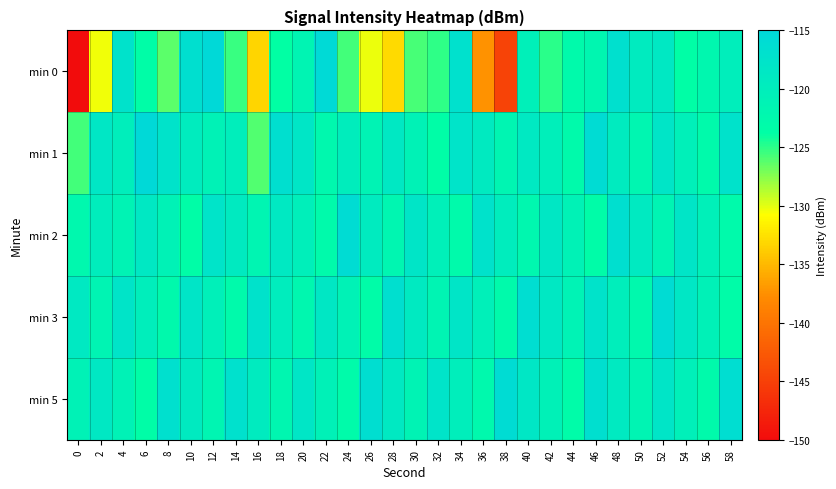

What is the total value across all series at 56?

-609.0